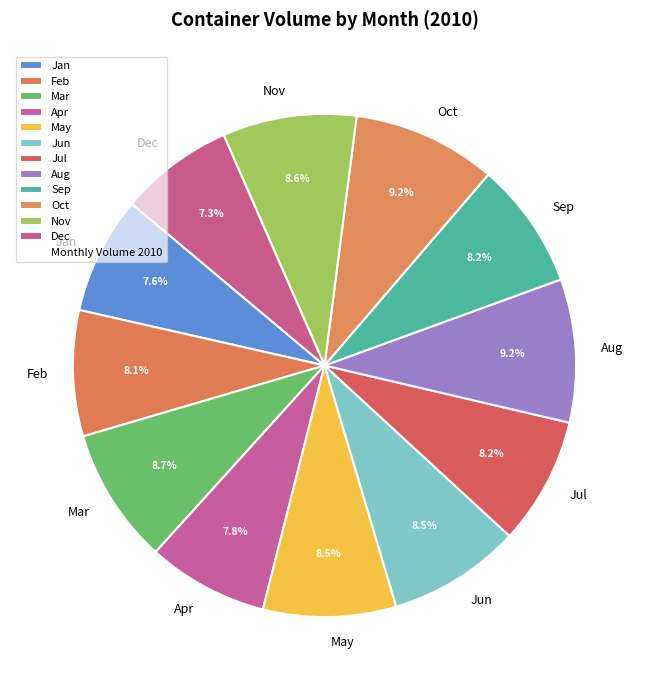

What percentage do Nov and Jan together represent?

16.2%